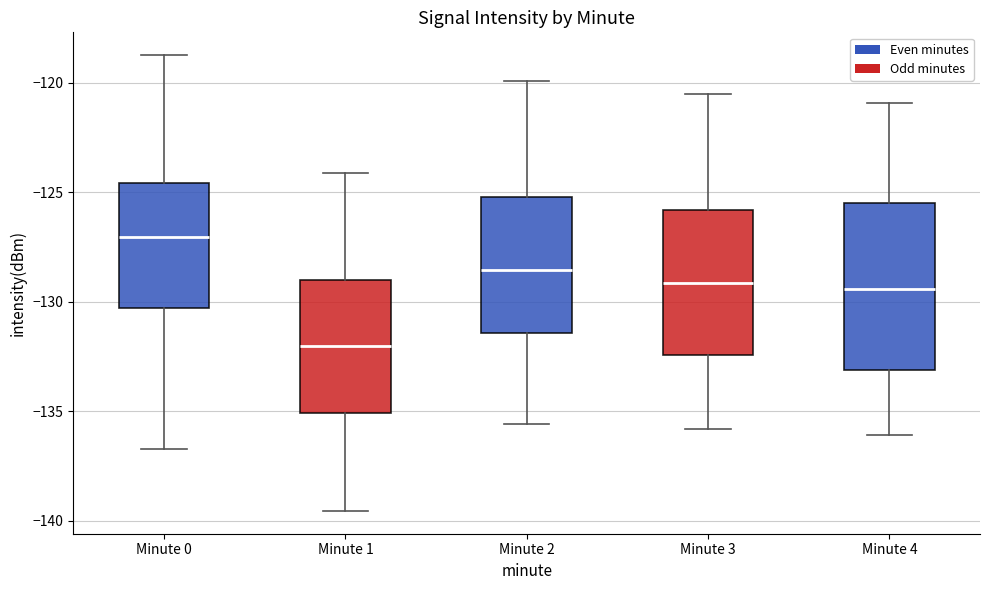

Reading left to right, read every box against the y-axis: the position of its median line, the range the box covers, and the ends of its whiskers. The values are not printed on the chart, so give them approximately, as read against the axis.

Minute 0: median -127.0, box -130.5 to -124.5, whiskers -136.5 to -118.5
Minute 1: median -132.0, box -135.0 to -129.0, whiskers -139.5 to -124.0
Minute 2: median -128.5, box -131.5 to -125.0, whiskers -135.5 to -120.0
Minute 3: median -129.0, box -132.5 to -126.0, whiskers -136.0 to -120.5
Minute 4: median -129.5, box -133.0 to -125.5, whiskers -136.0 to -121.0